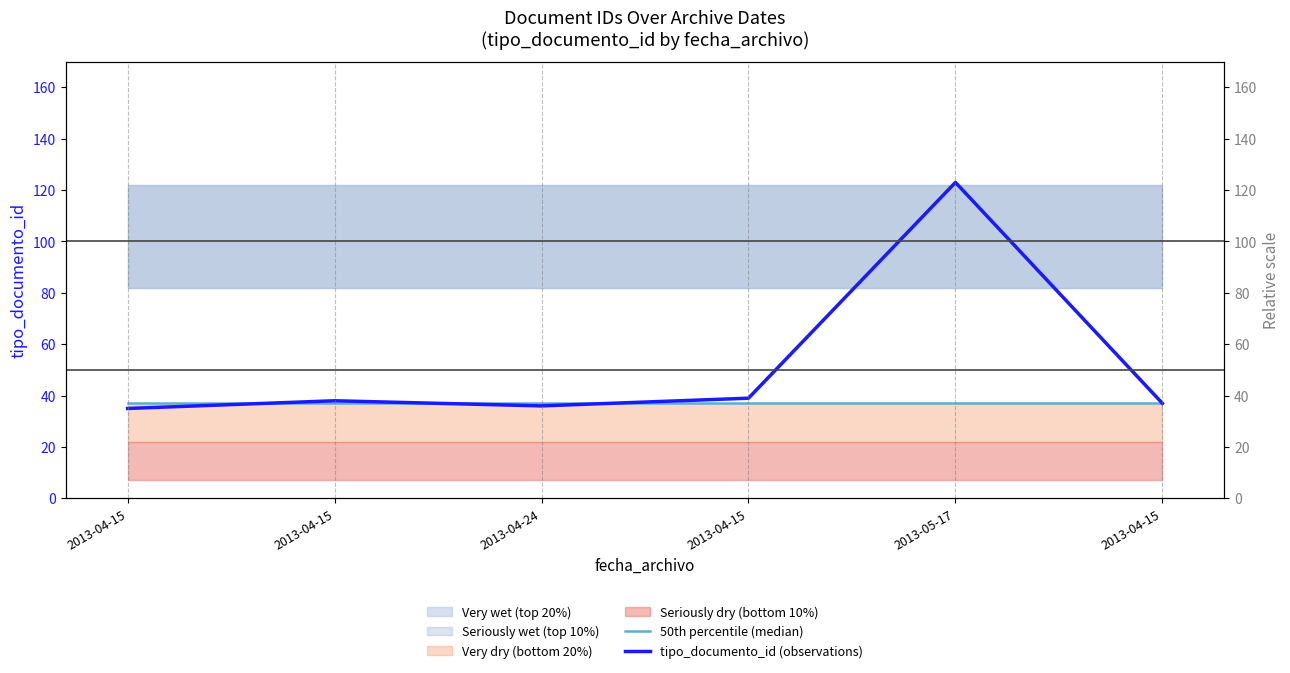

Where is tipo_documento_id (observations) nearest to the value 79?

2013-04-15